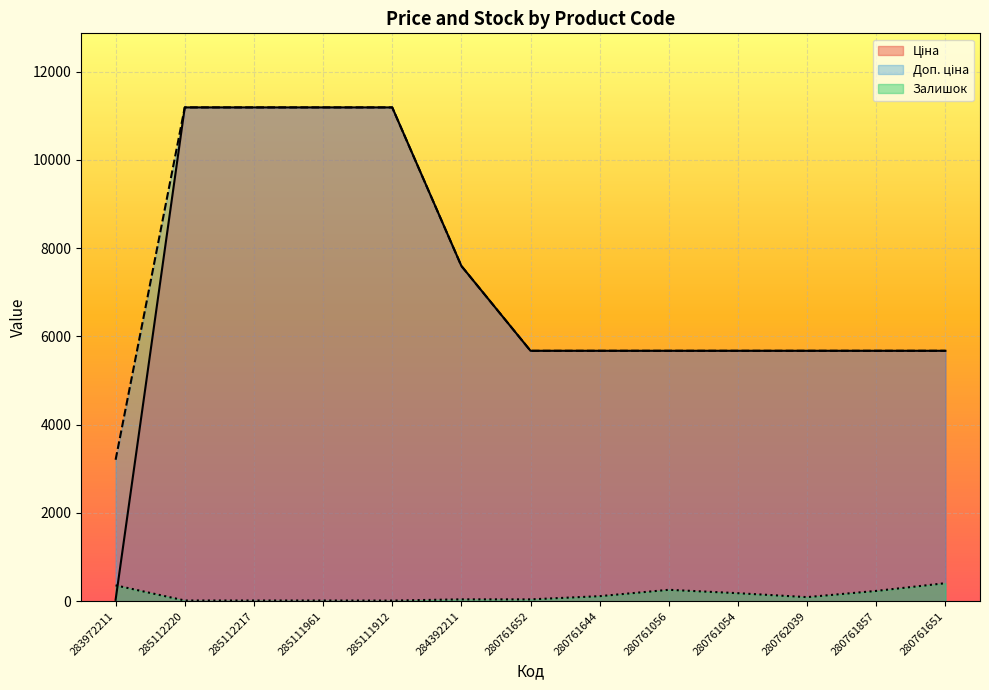

True or false: Доп. ціна has more than 2 interior local peaks.

False